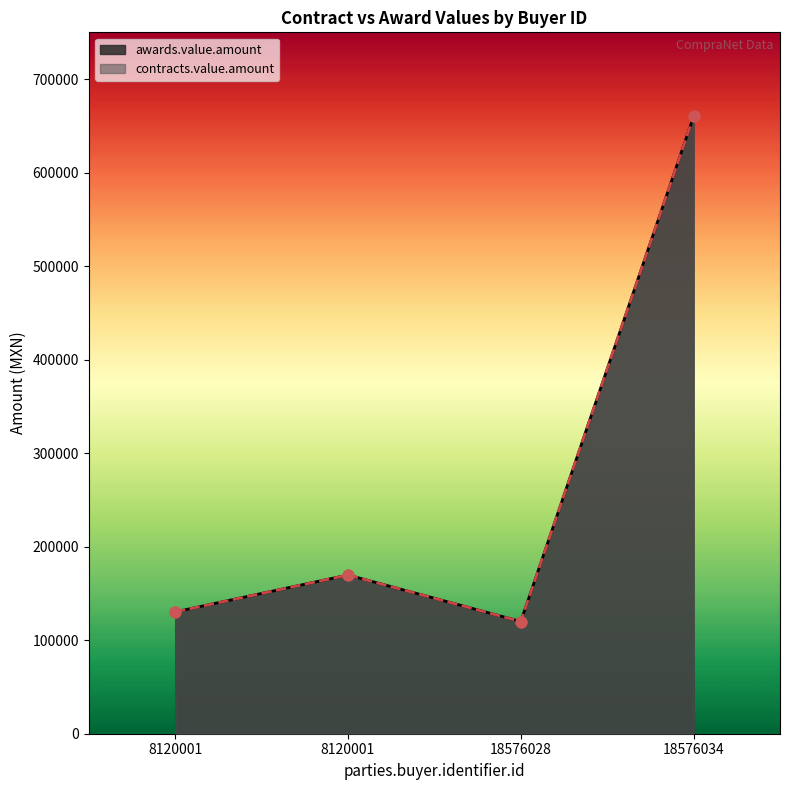

Which series has the largest Y range (max minus min)?

awards.value.amount